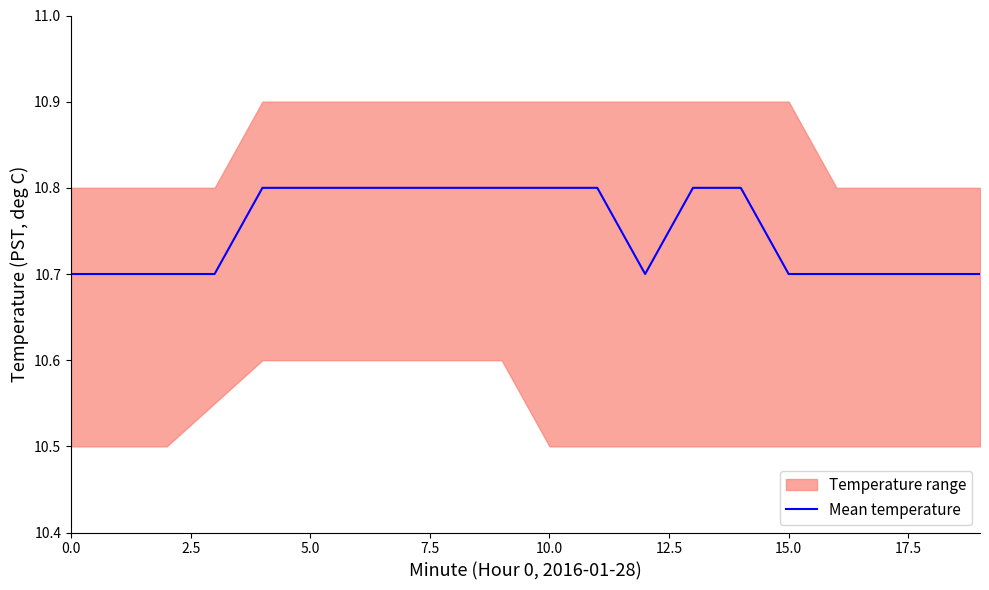

What is the sum of all values?

215.0